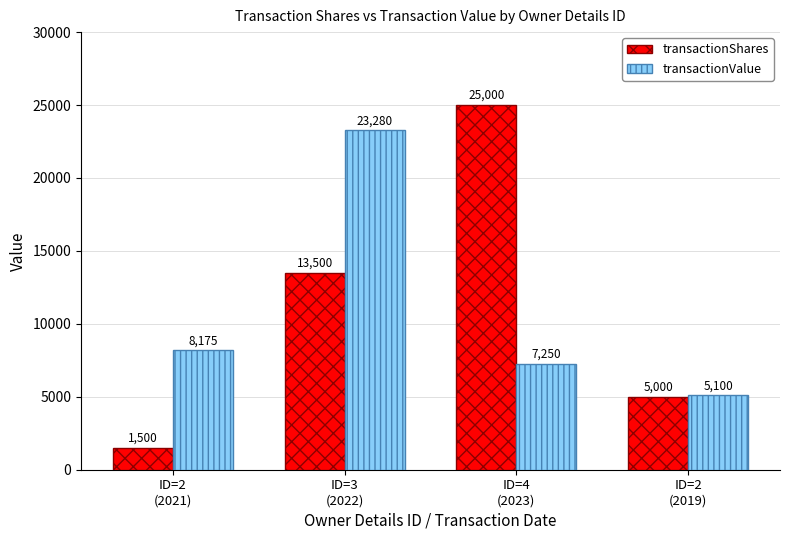

Is it true that transactionValue equals 5100 at ID=2
(2019)?

True